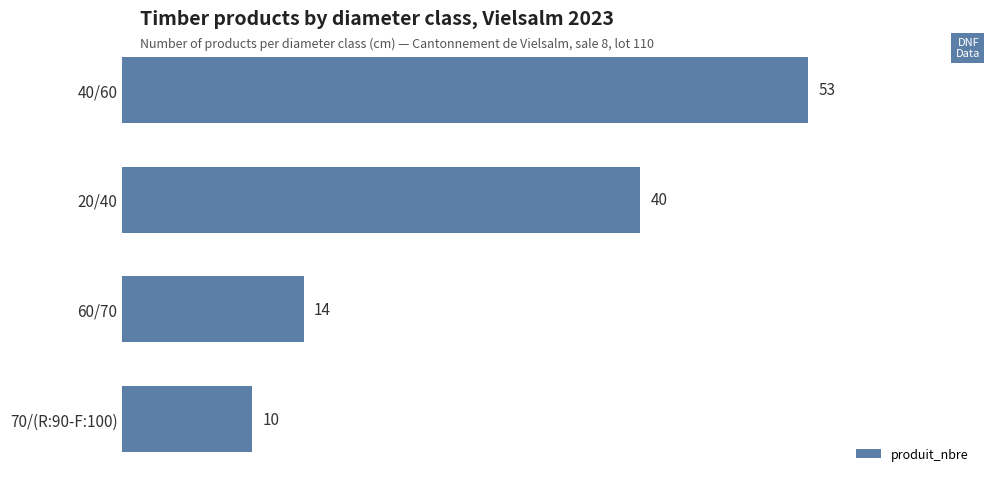

What is the difference between the second highest and second lowest values?

26